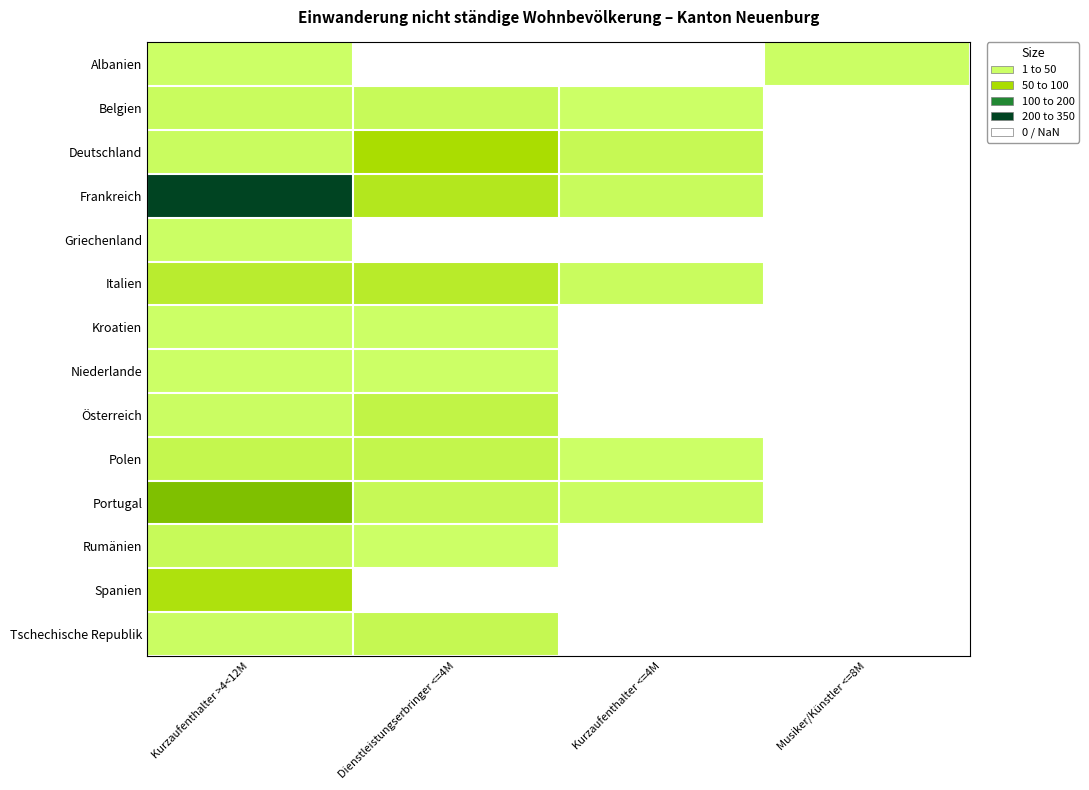

What is the smallest value displayed?

1.0